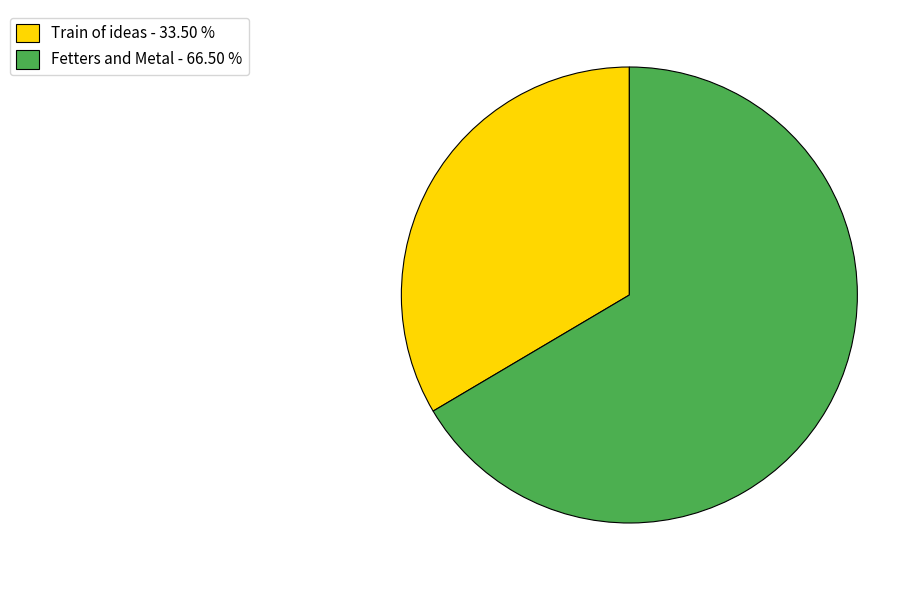

Is the sum of Train of ideas - 33.50 % and Fetters and Metal - 66.50 % greater than half?

Yes